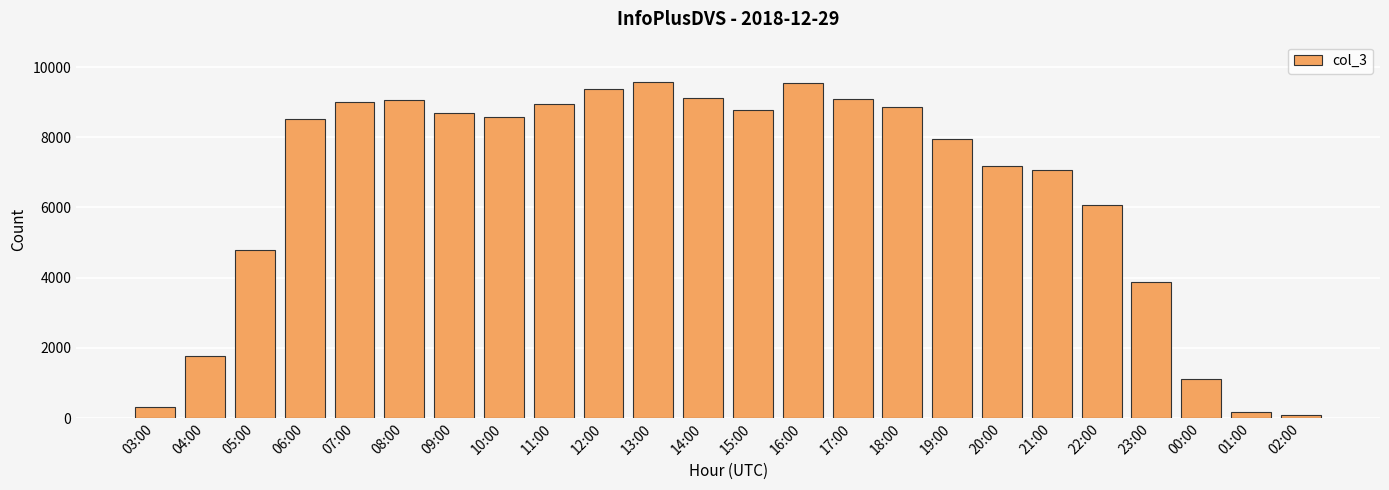

Count the number of data series in this chart.

1